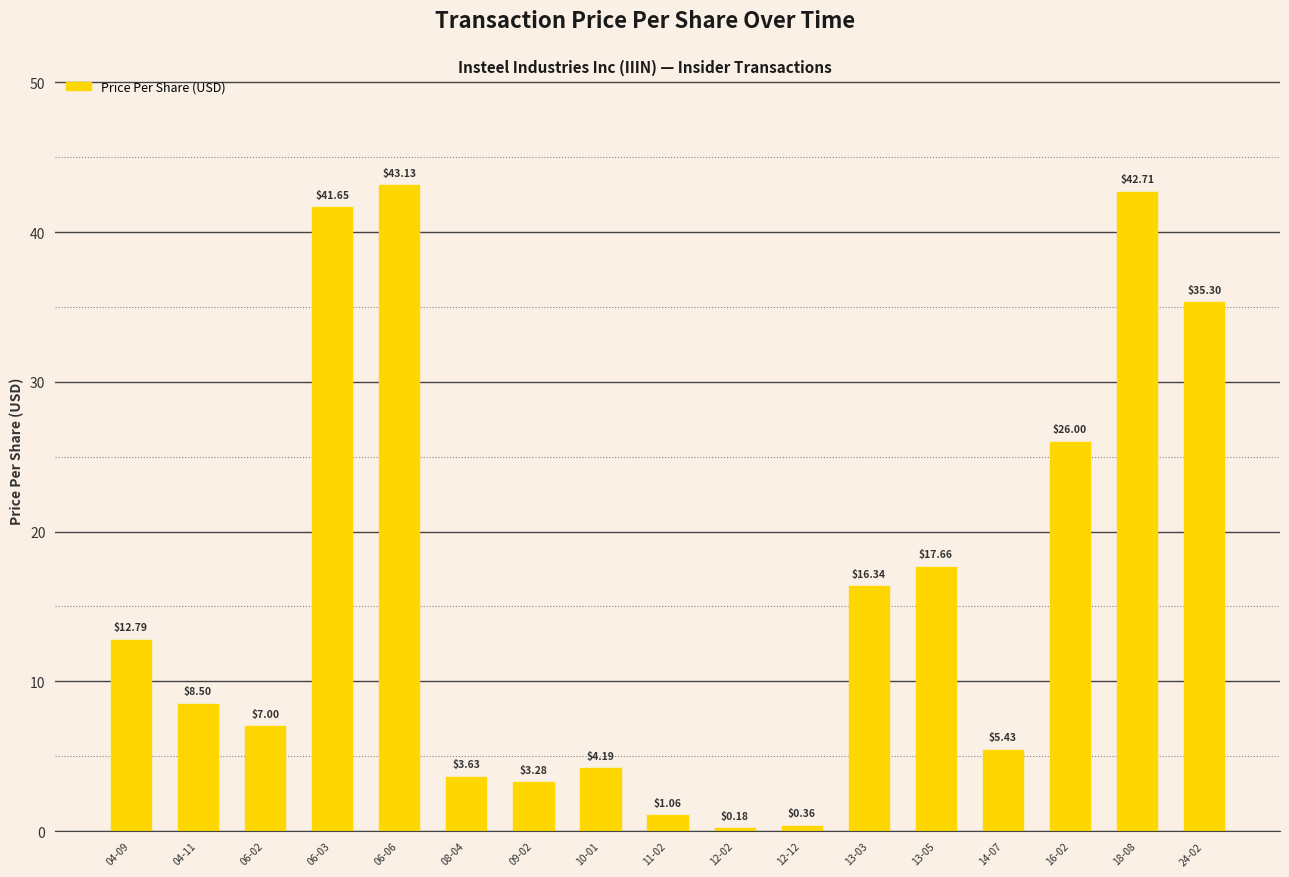

The chart shows a value of 26.0 at 16-02. True or false?

True